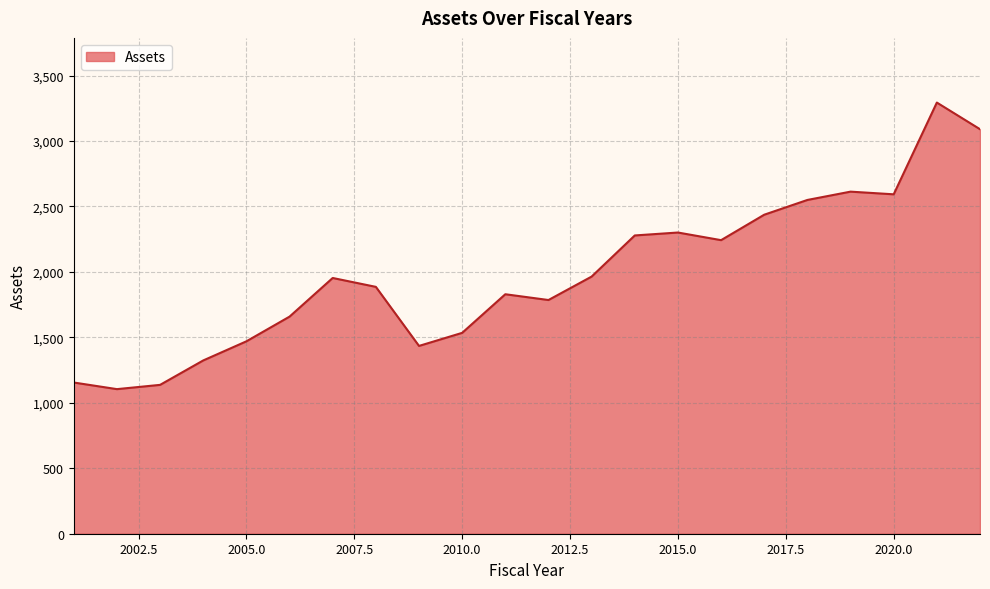

What is the greatest value displayed?

3293.6